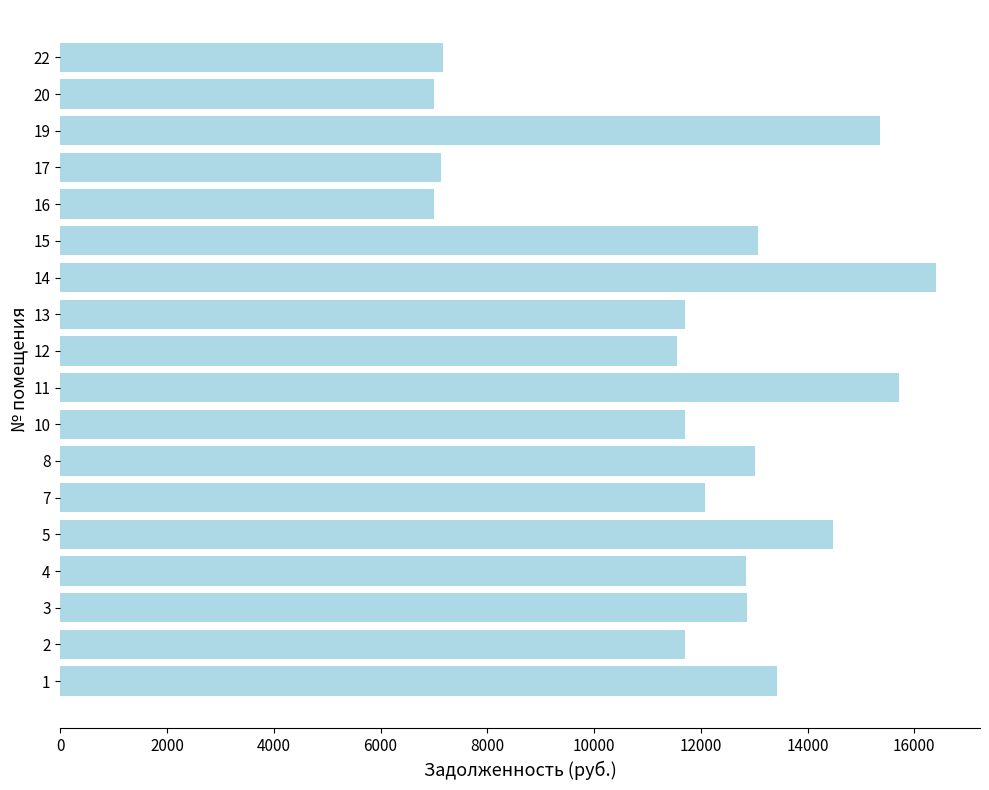

Is it true that the value at 10 is 3496.9?

False